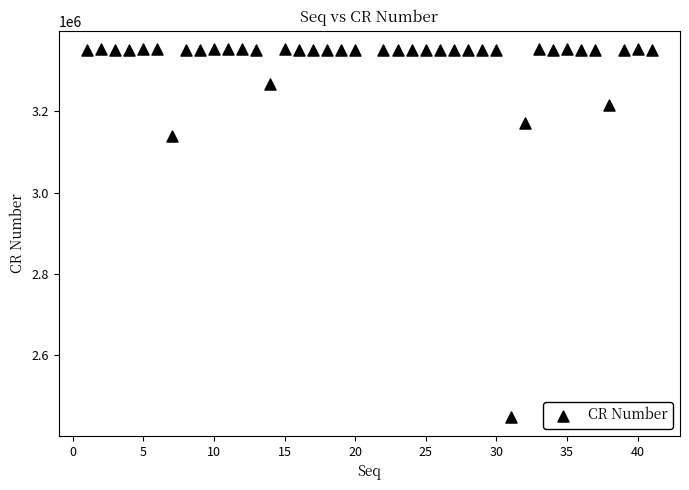

What is the range of Y values (max minus min)?

905977